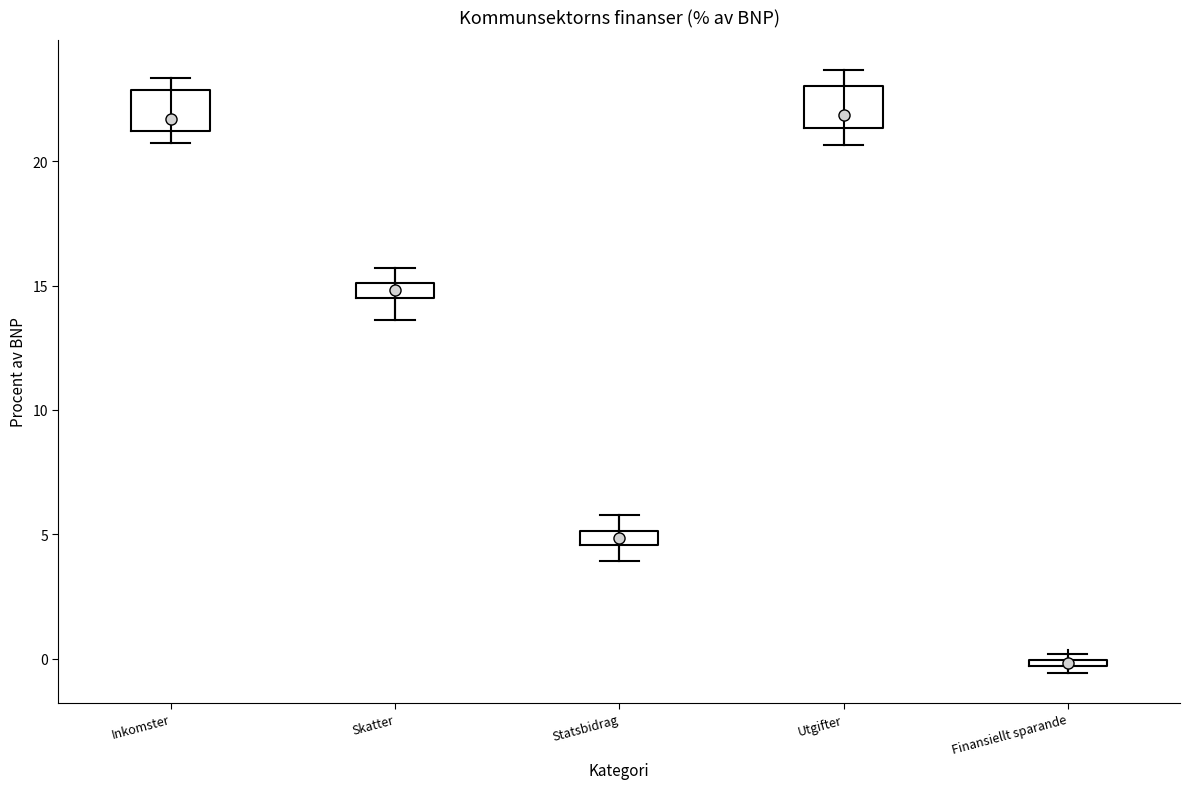

Where does the lower whisker of the box for Utgifter end on the y-axis? The values are not printed on the chart, so give them approximately, as read against the axis.

20.5